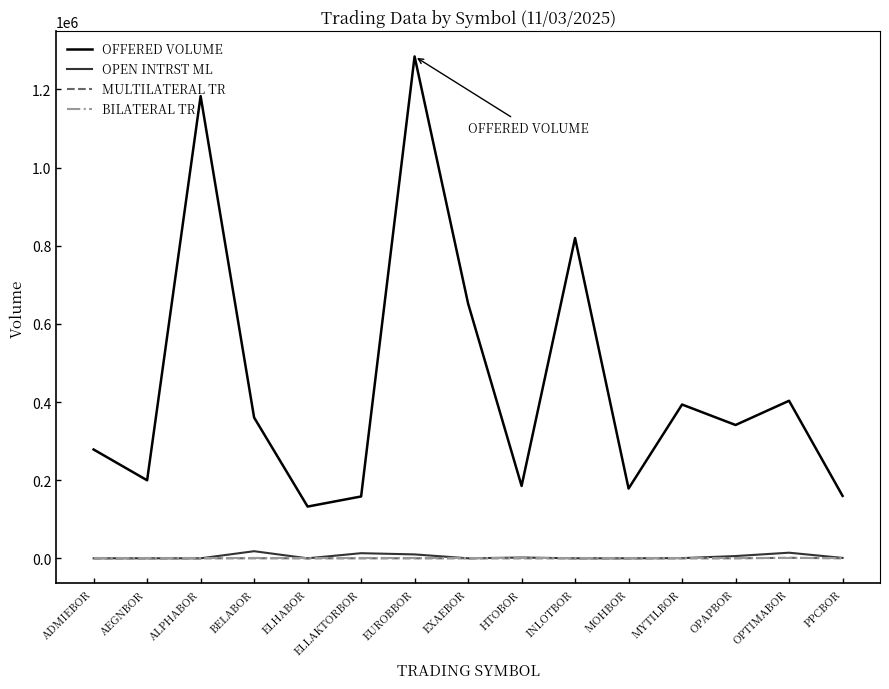

Is it true that BILATERAL TR equals 0 at ELLAKTORBOR?

True